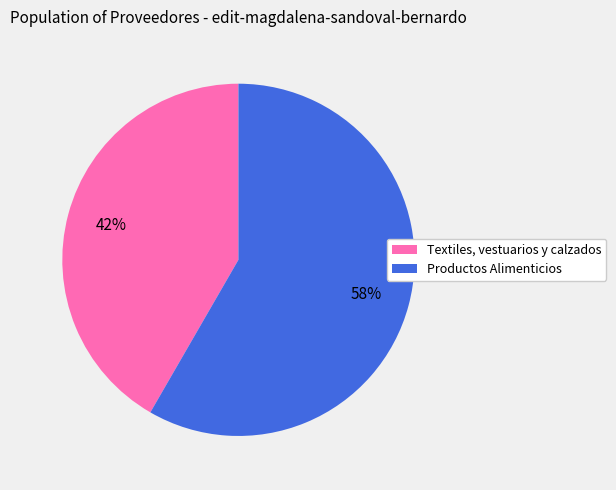

How many slices are in this pie chart?

2